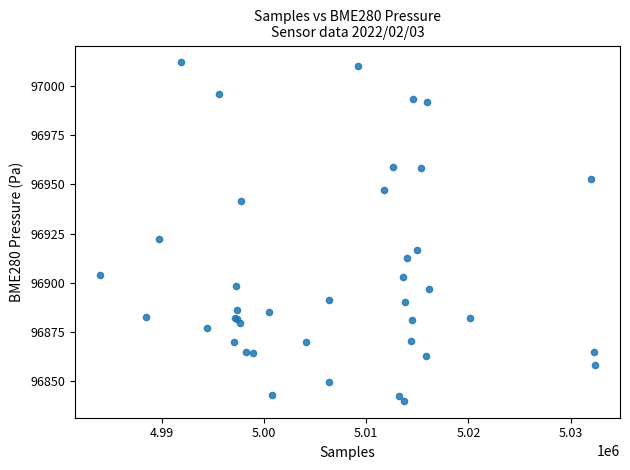

What Y value in the scatter plot is closest to 96926?

96922.2